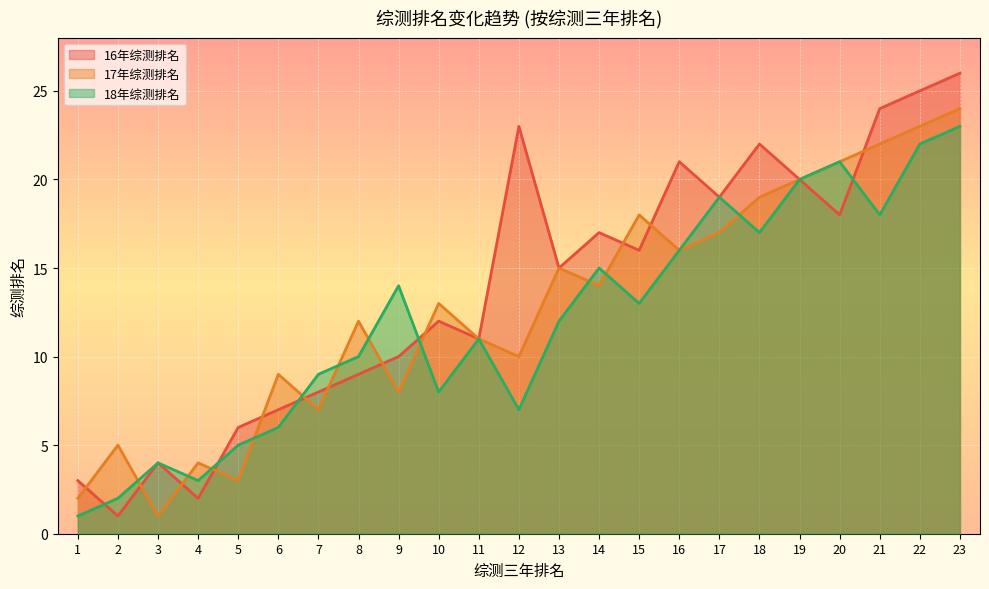

What is the value of the 16年综测排名 point at the 13th from the left?

15